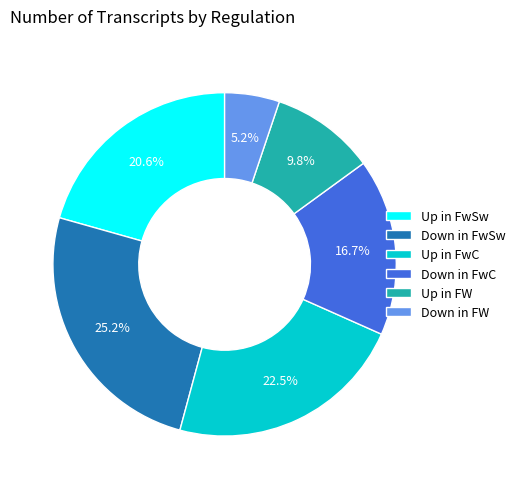

To the nearest percent, what is the average slice percentage?

17%